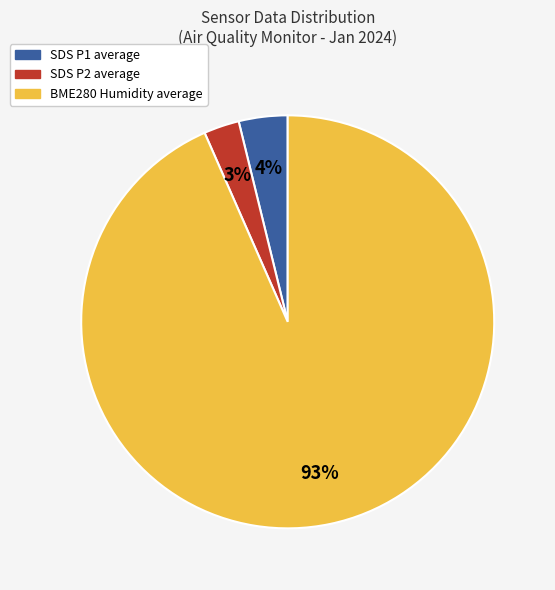

To the nearest percent, what is the difference between the largest and smallest slice percentages?

90%